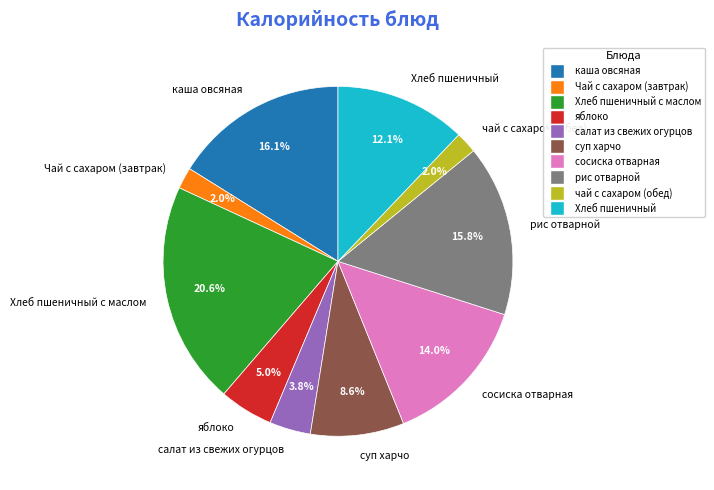

To the nearest percent, what is the combined percentage of рис отварной and яблоко?

21%